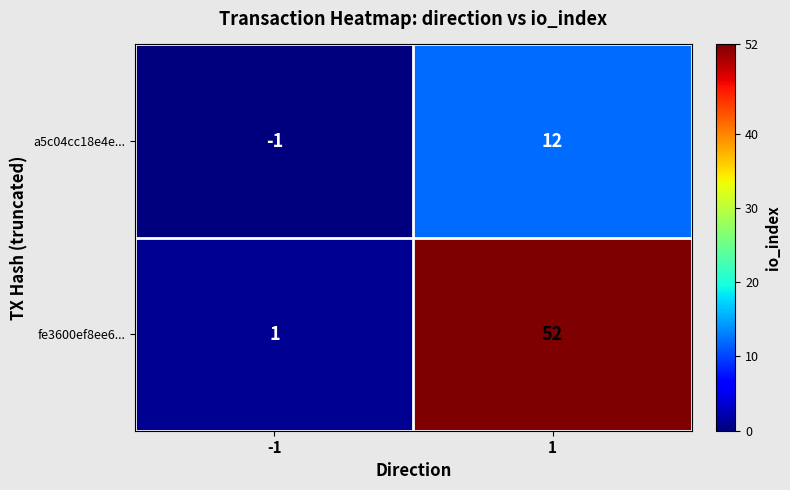

Reading right to left, what are all the values shown in this chart?

a5c04cc18e4e...: 12	-1
fe3600ef8ee6...: 52	1